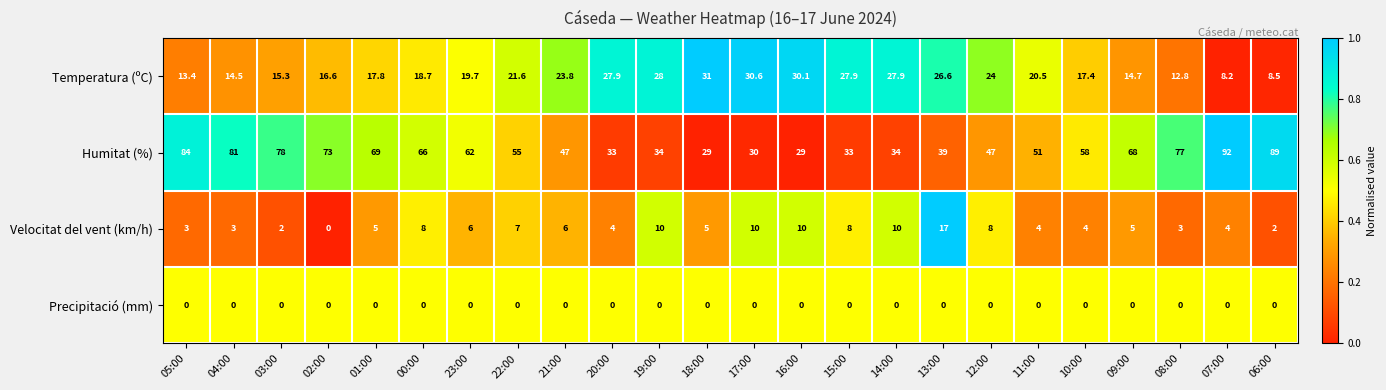

Is it true that Temperatura (ºC) equals 9.5 at 01:00?

False